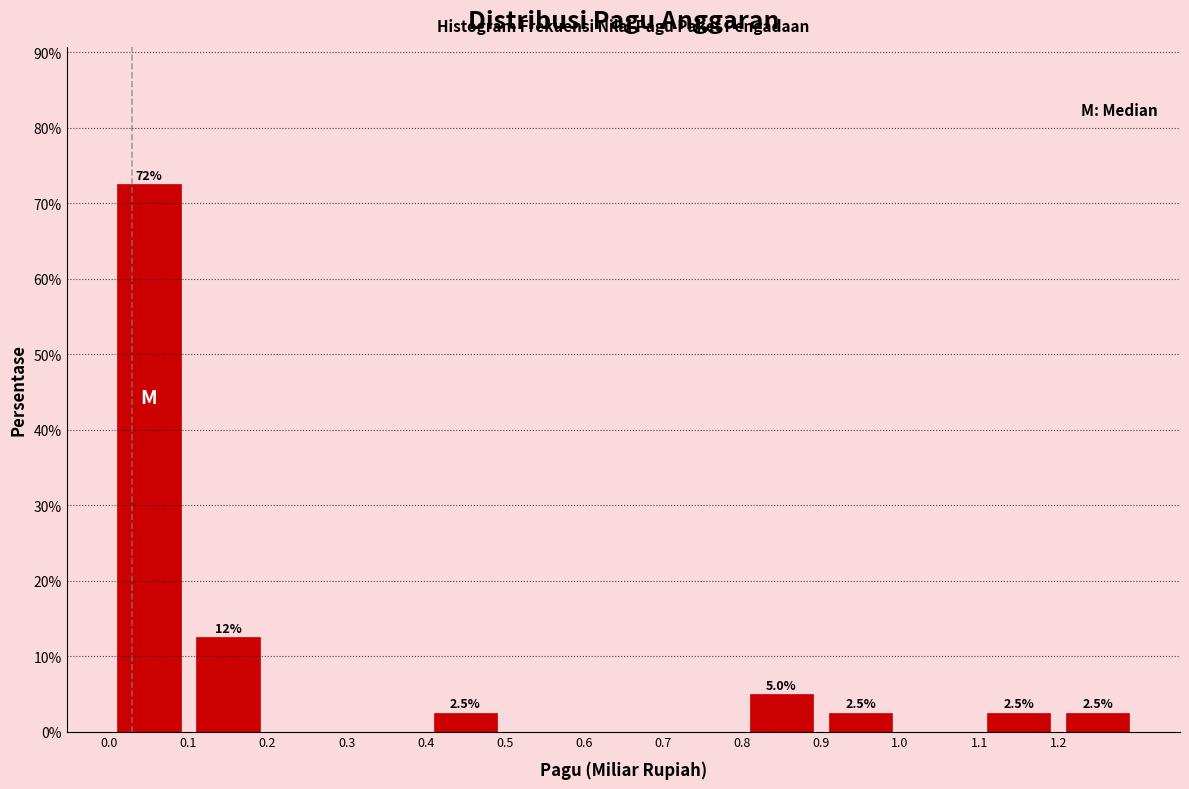

Over which range of the x-axis is the bar tallest?

0.0 to 0.1